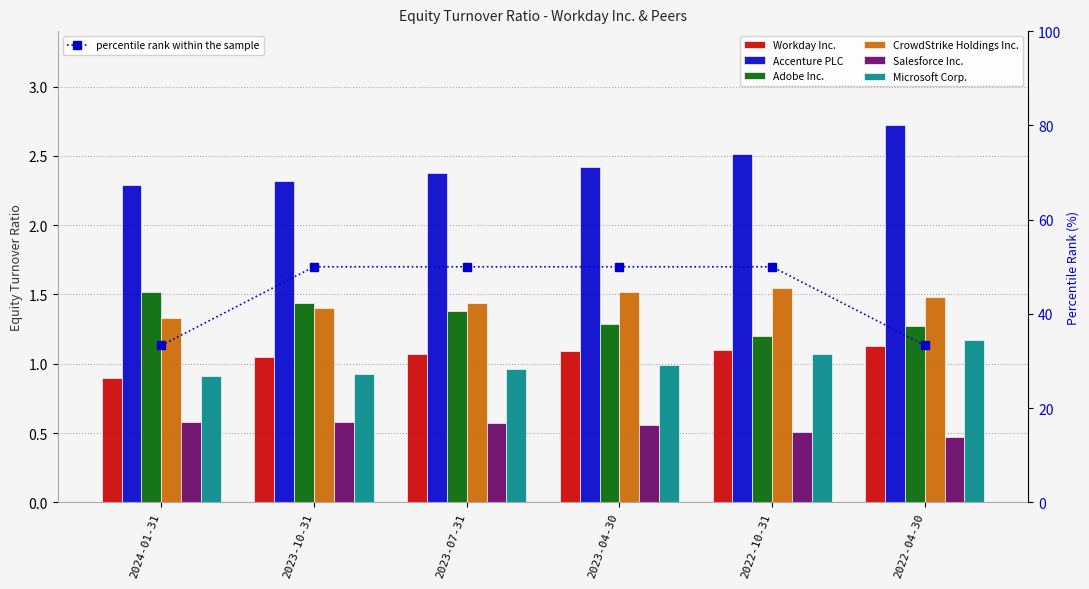

Reading left to right, what are all the values shown in this chart?

Workday Inc.: 0.9	1.1	1.1	1.1	1.1	1.1
Accenture PLC: 2.3	2.3	2.4	2.4	2.5	2.7
Adobe Inc.: 1.5	1.4	1.4	1.3	1.2	1.3
CrowdStrike Holdings Inc.: 1.3	1.4	1.4	1.5	1.6	1.5
Salesforce Inc.: 0.6	0.6	0.6	0.6	0.5	0.5
Microsoft Corp.: 0.9	0.9	1.0	1.0	1.1	1.2